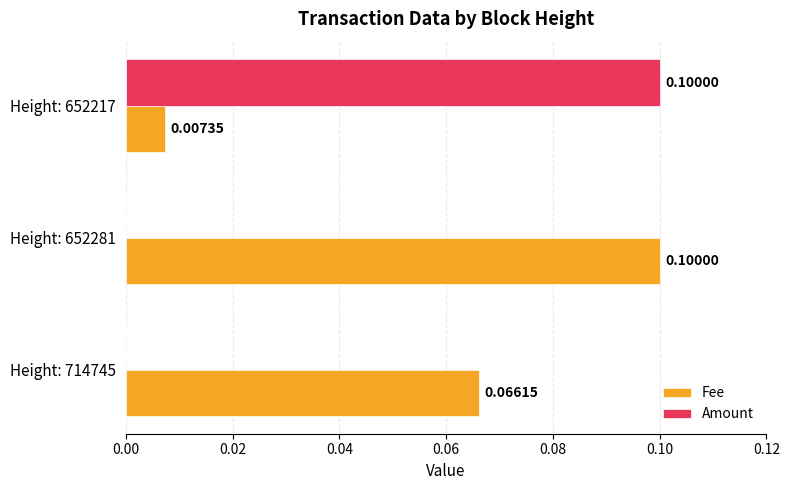

How many positive values does the Amount series have?

1